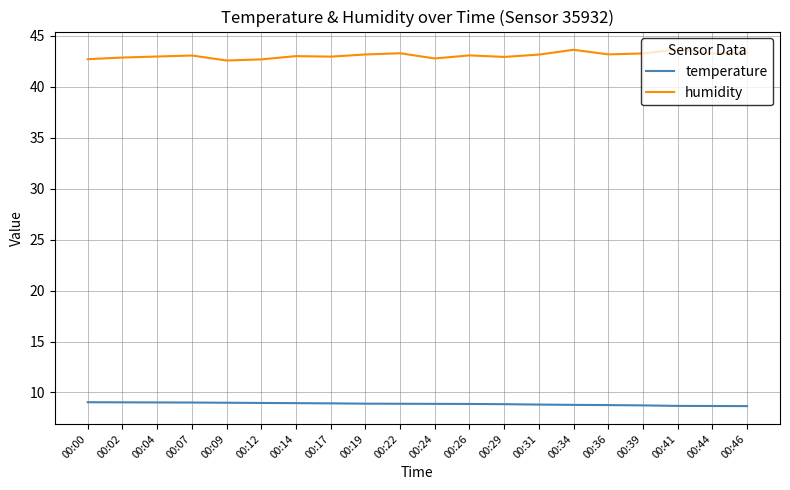

True or false: temperature has a value of 15.2 at 00:36.

False